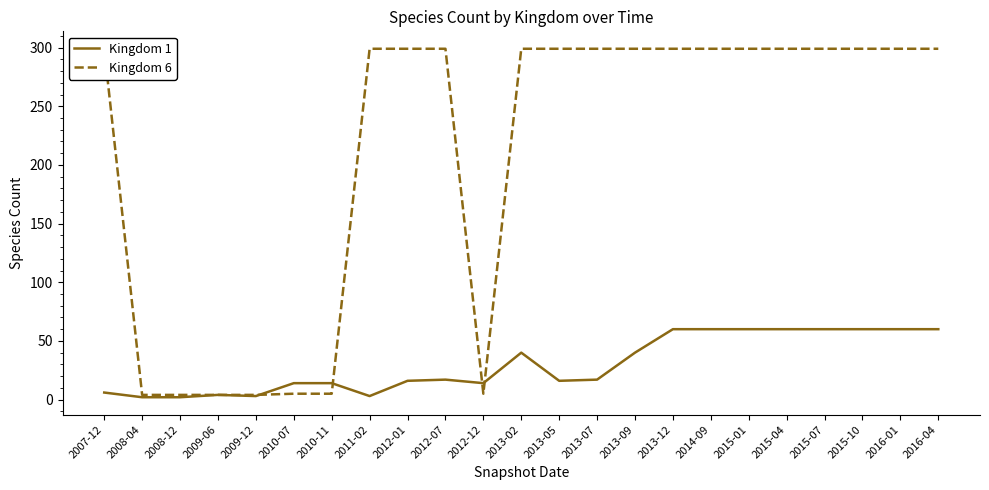

What is the label of the 6th point from the right?

2015-01